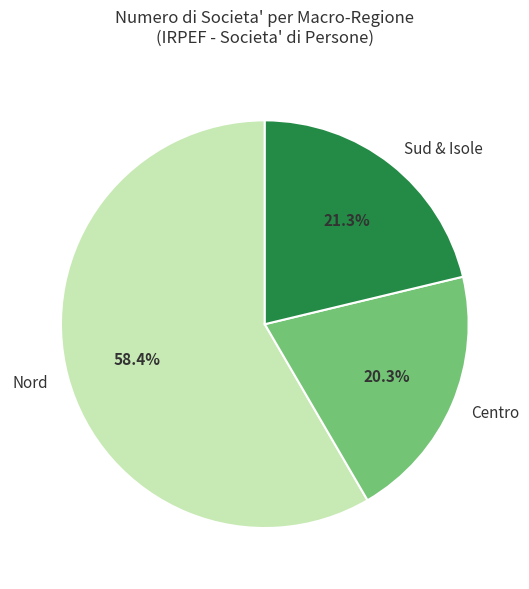

To the nearest percent, what is the average slice percentage?

33%